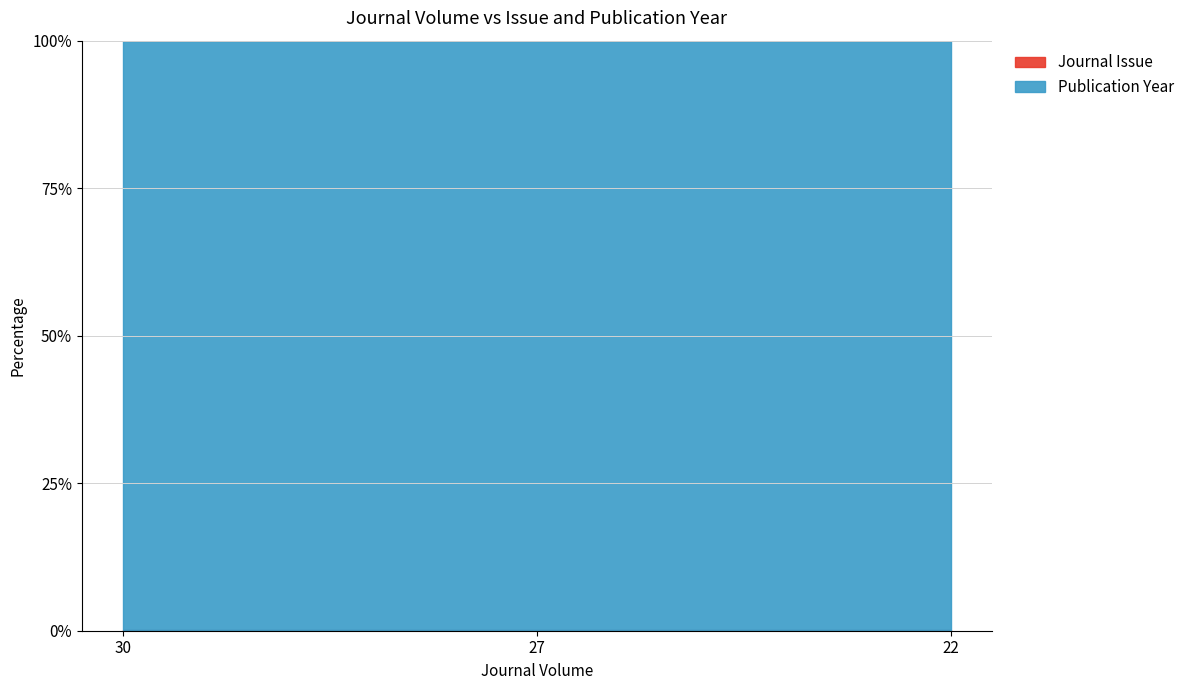

What is the change in value from 30 to 27?

-0.1